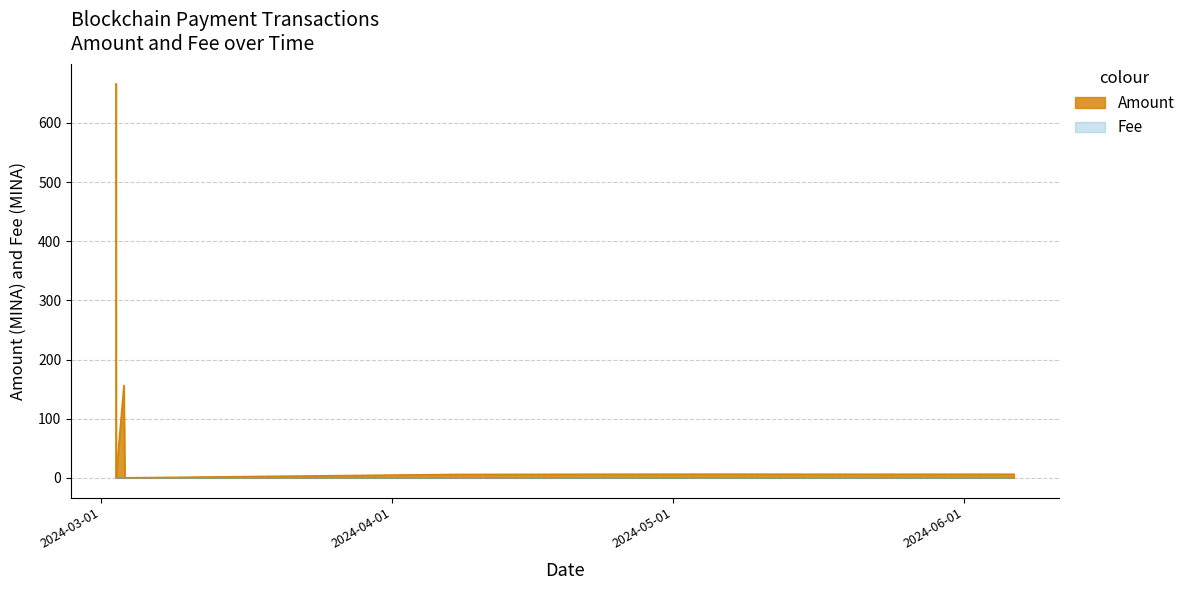

Rank the series by their maximum value, from highest to lowest.

Amount, Fee